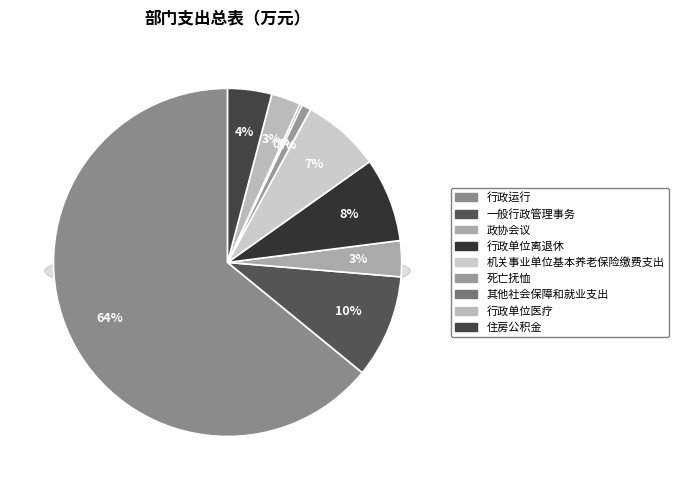

How many segments does this pie chart have?

9